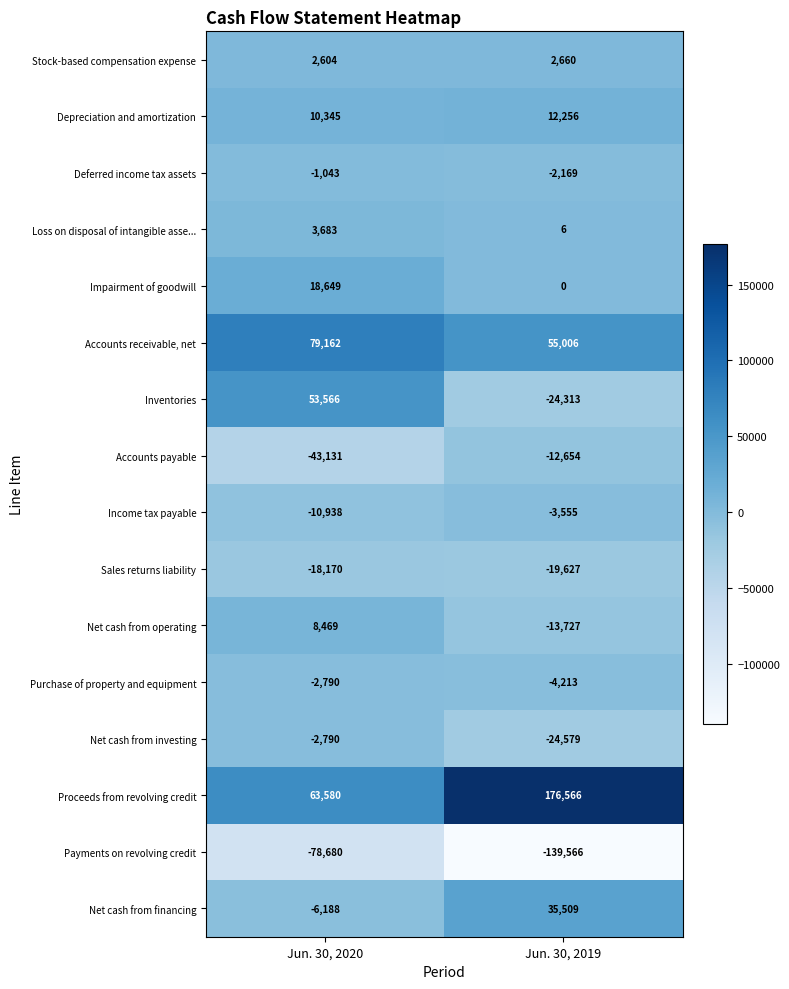

Which series has the widest spread of values?

Proceeds from revolving credit